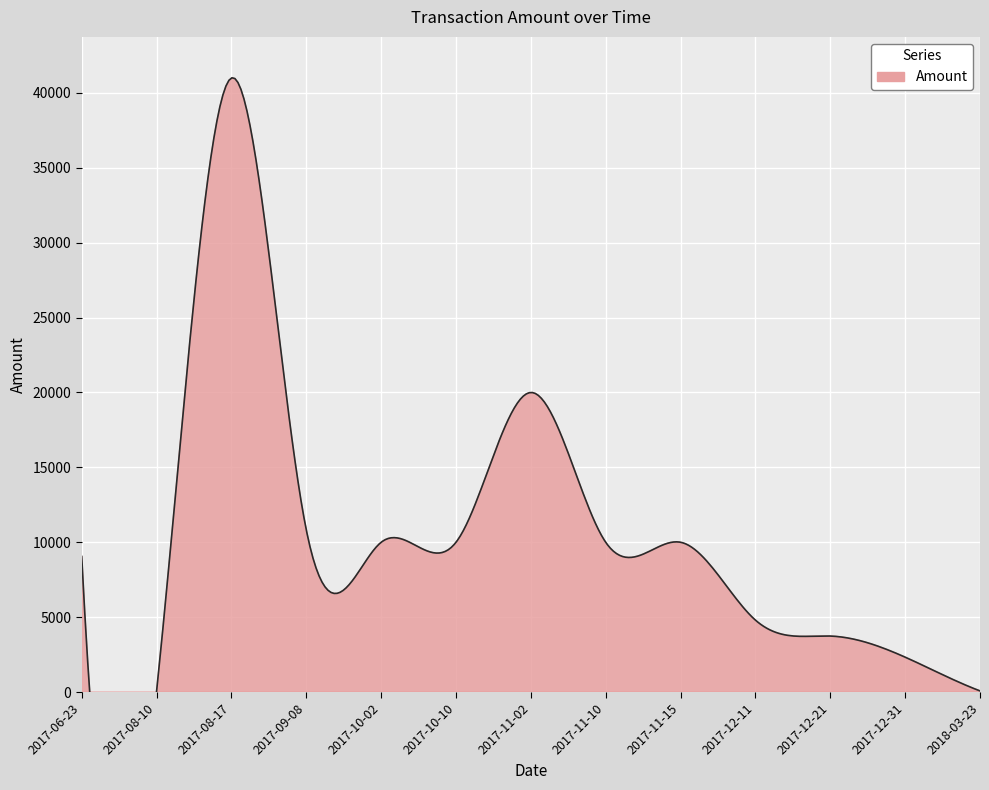

What is the difference between the maximum and minimum values?

40949.0